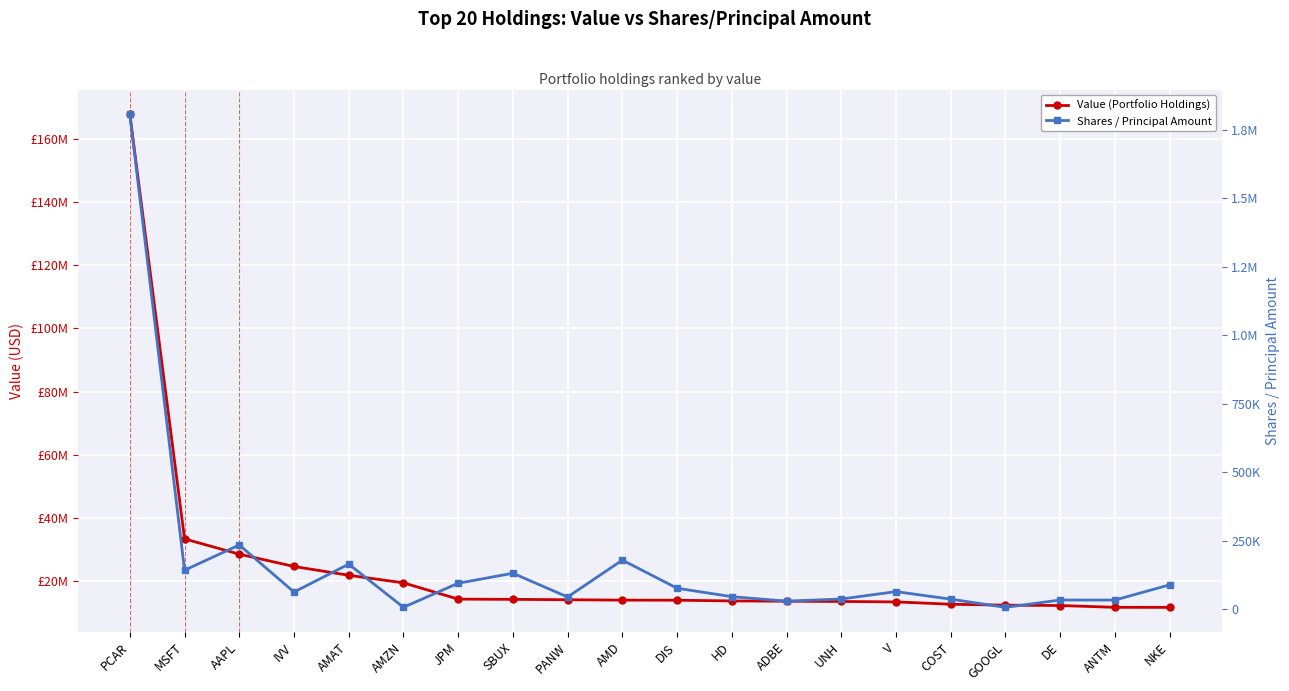

Count the number of data series in this chart.

2